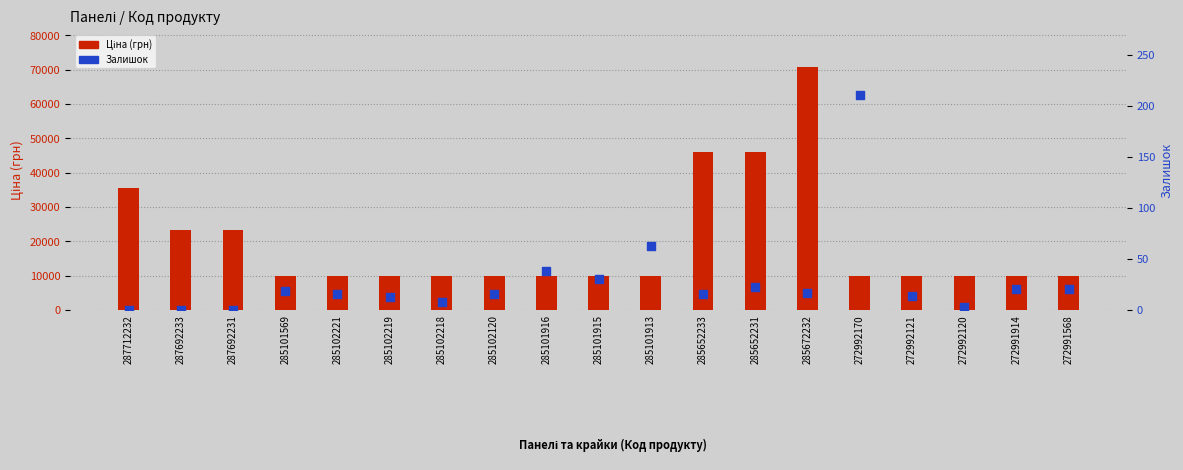

Is the value of Ціна (грн) at 285652233 greater than the value of Залишок at 285102219?

Yes